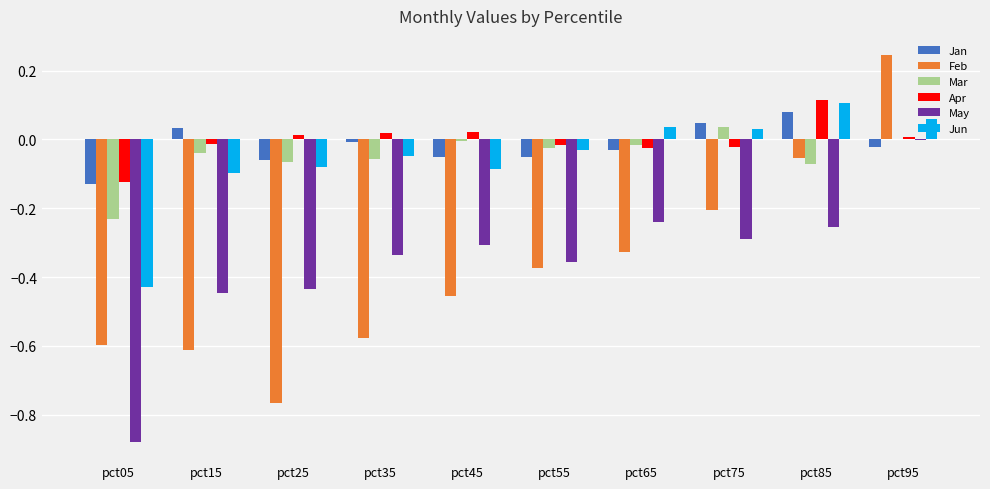

Which series changed the most between pct35 and pct85?

Feb